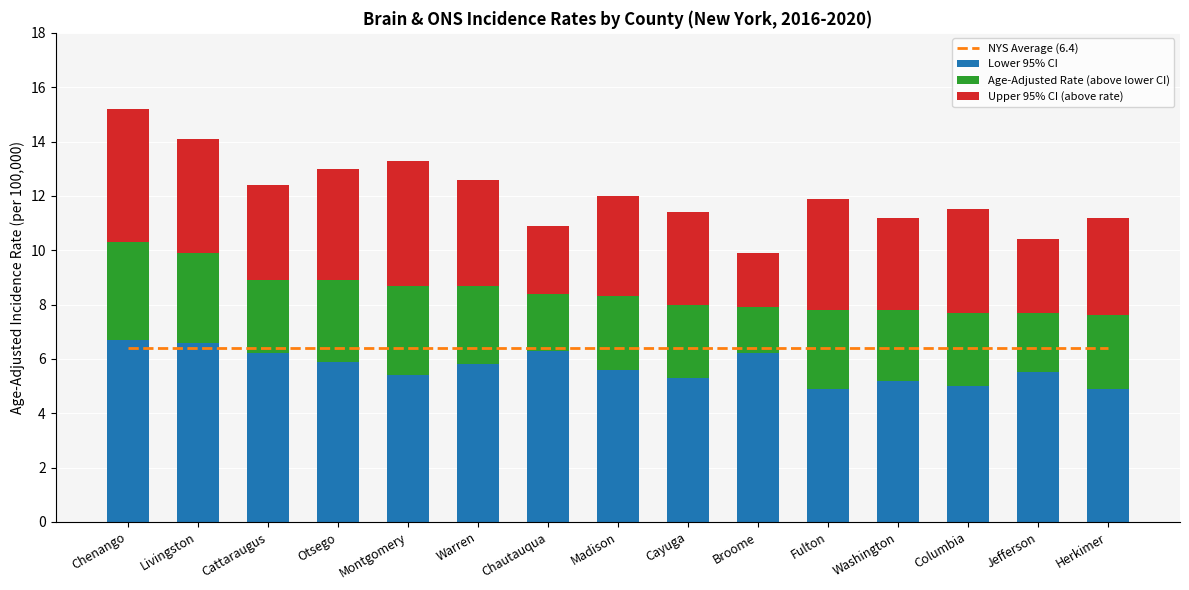

Is it true that Upper 95% CI (above rate) equals 2.1 at Livingston?

False